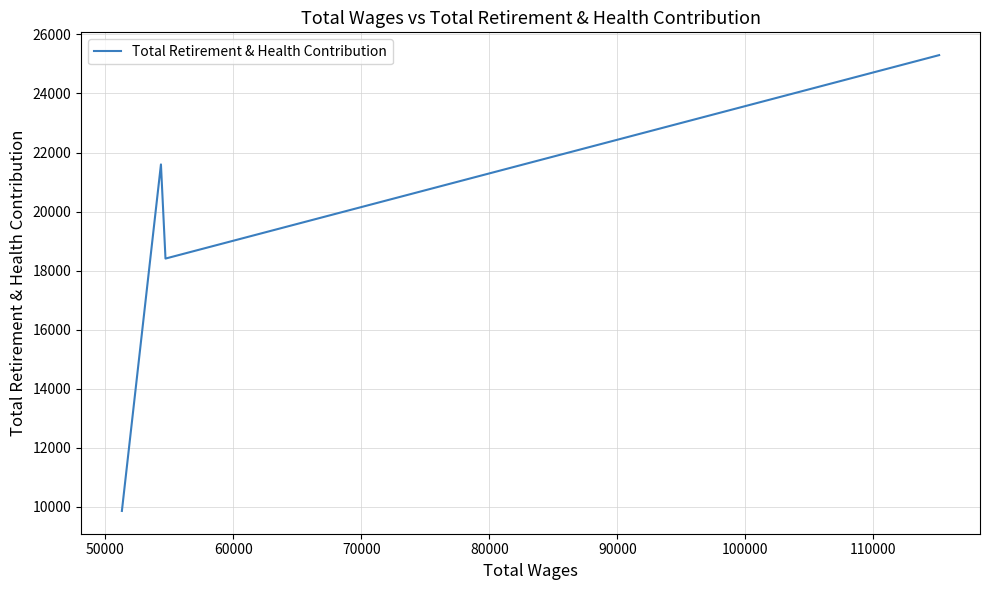

How many values are between 18408 and 25299?

3